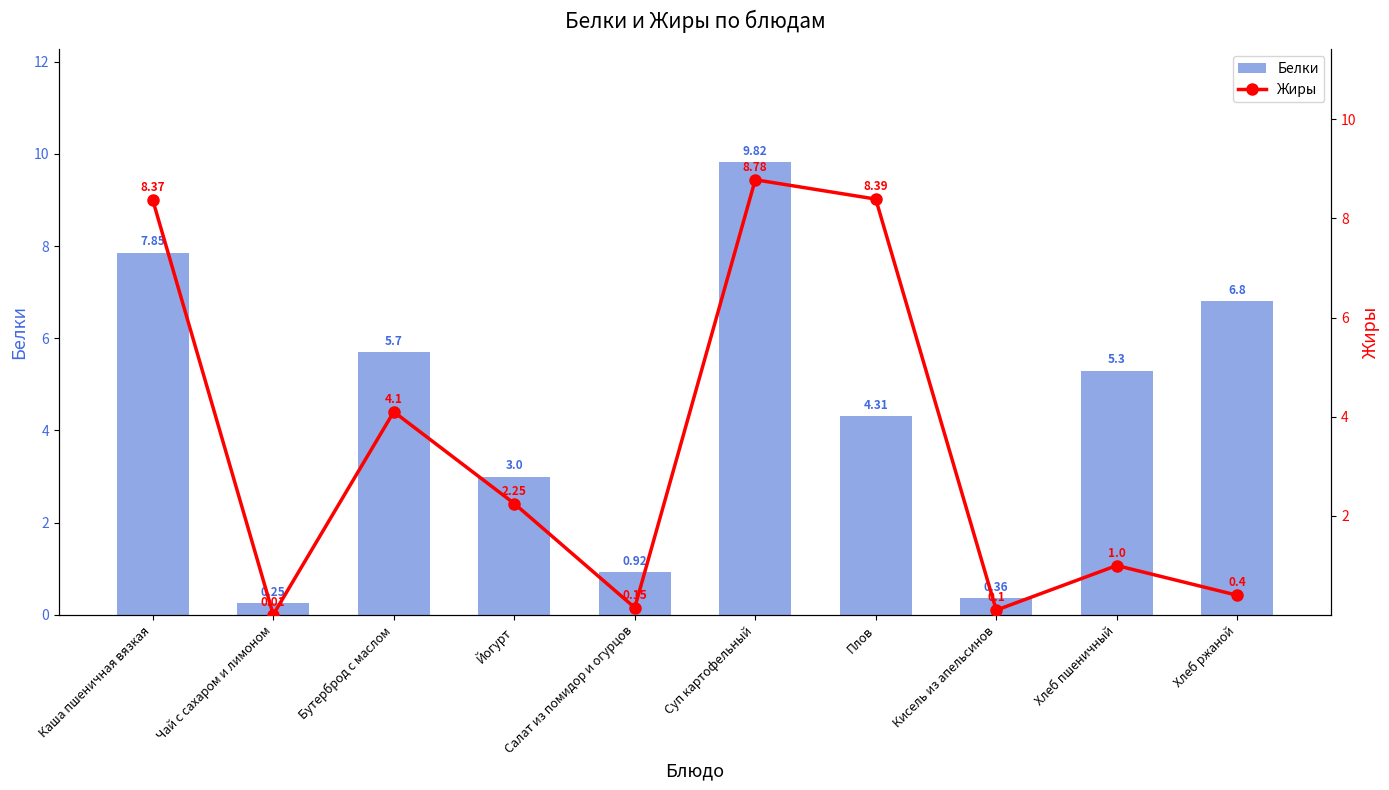

How many groups of bars are there?

10